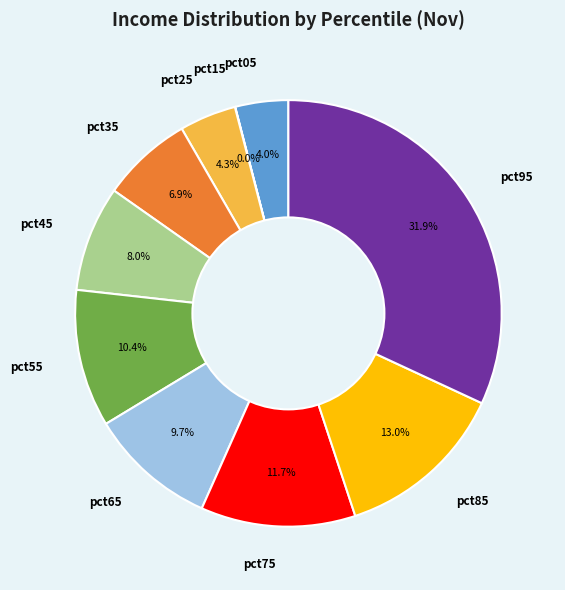

Is pct85 the majority of the pie?

No